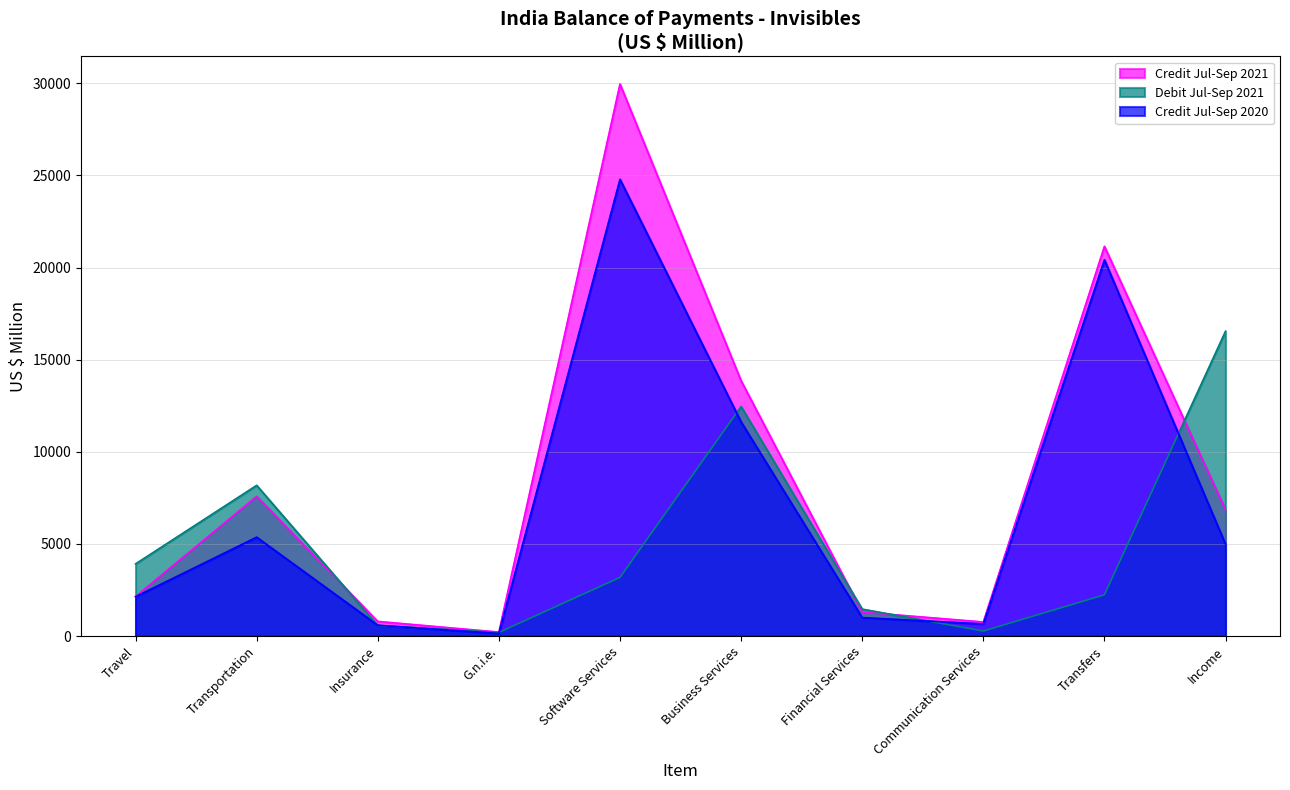

What is the difference between the maximum and minimum values in the Credit Jul-Sep 2020 series?

24647